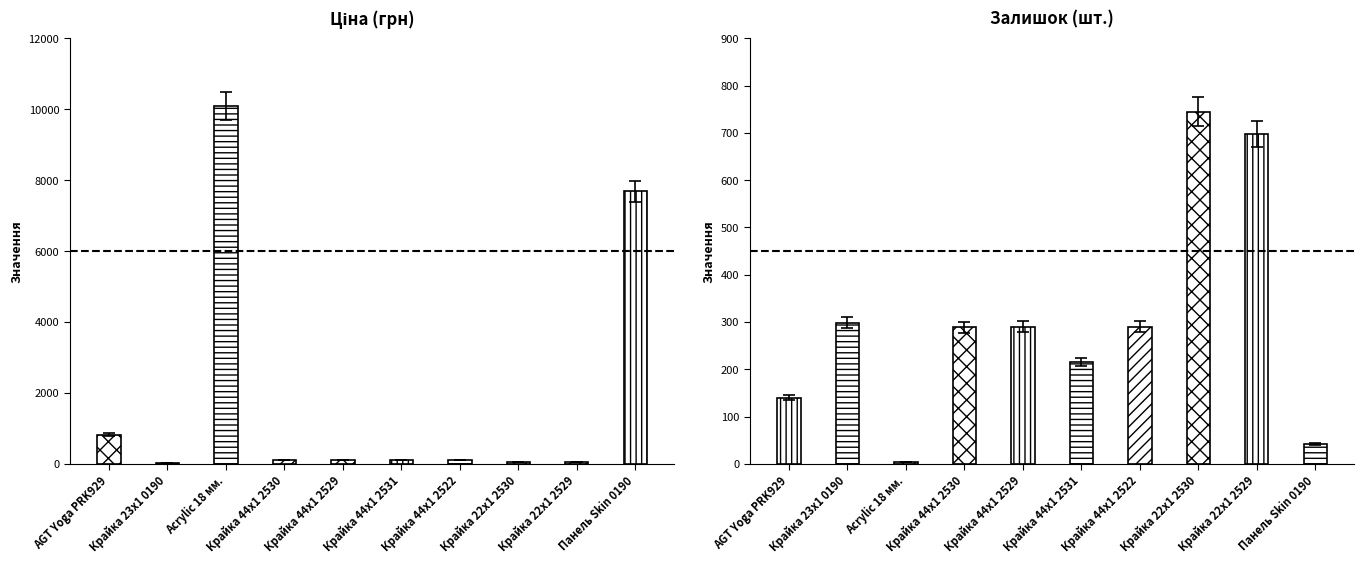

List the series in order of their peak value, lowest first.

Залишок, Ціна